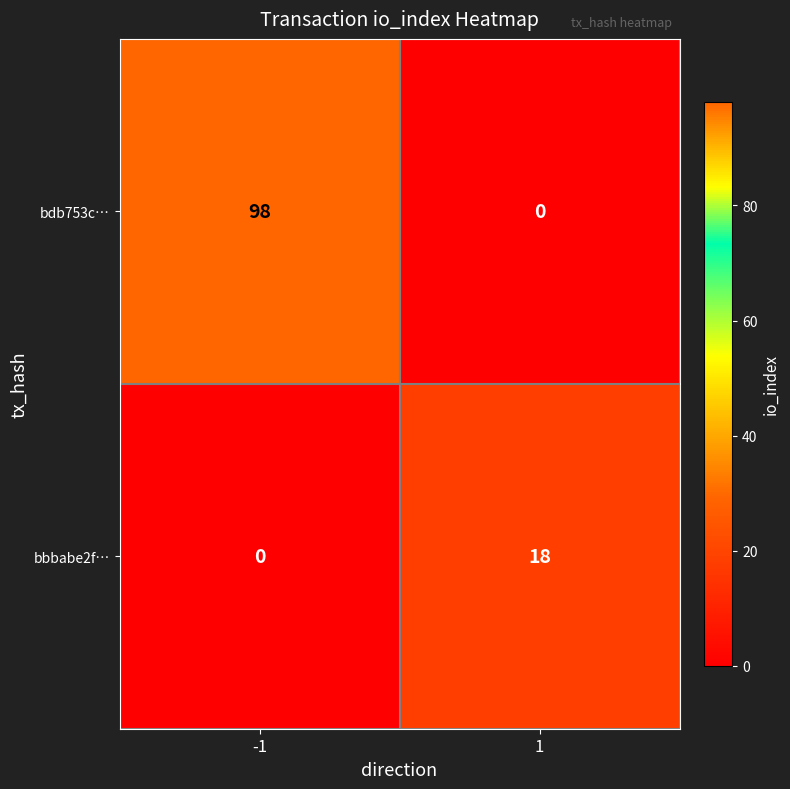

Between -1 and 1, which series saw the biggest shift?

bdb753c…